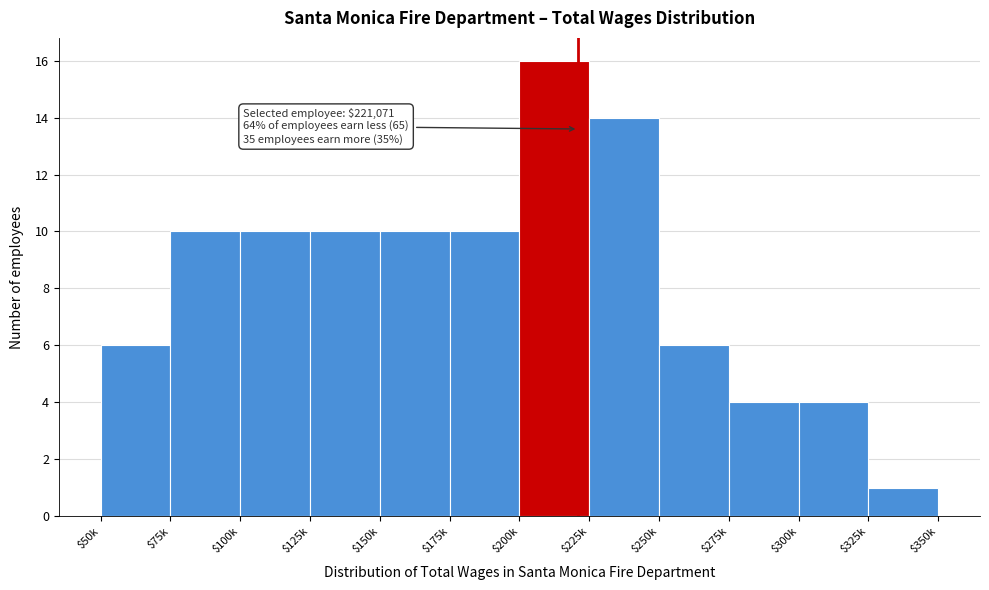

Reading right to left, what are all the values shown in this chart?

1	4	4	6	14	16	10	10	10	10	10	6